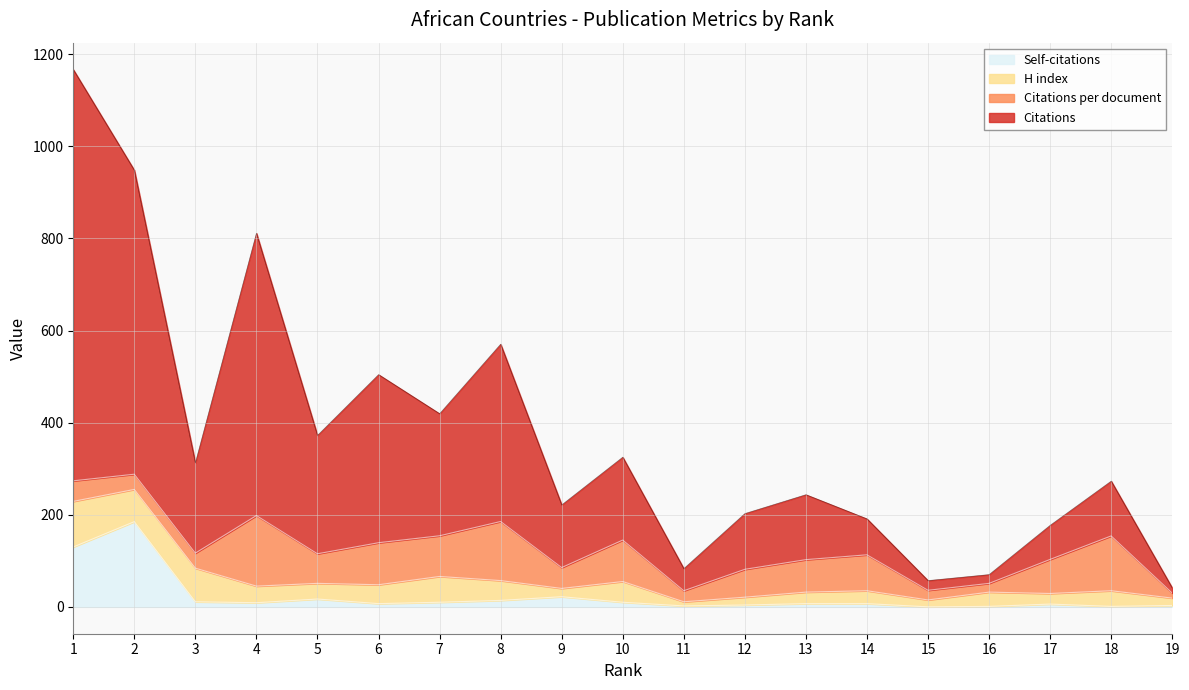

True or false: Self-citations and Citations intersect in this chart.

False